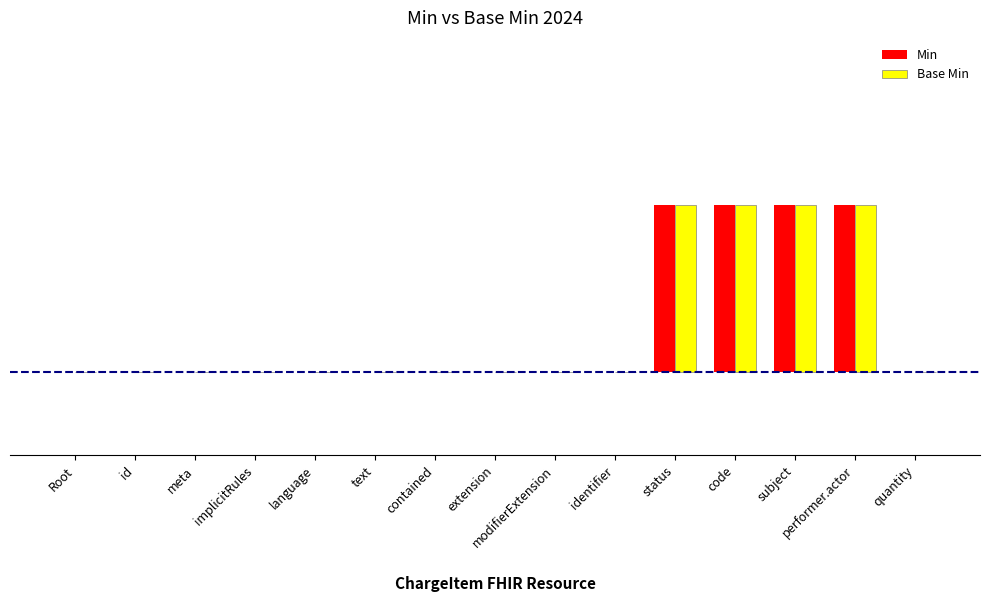

Does the chart contain stacked bars?

No